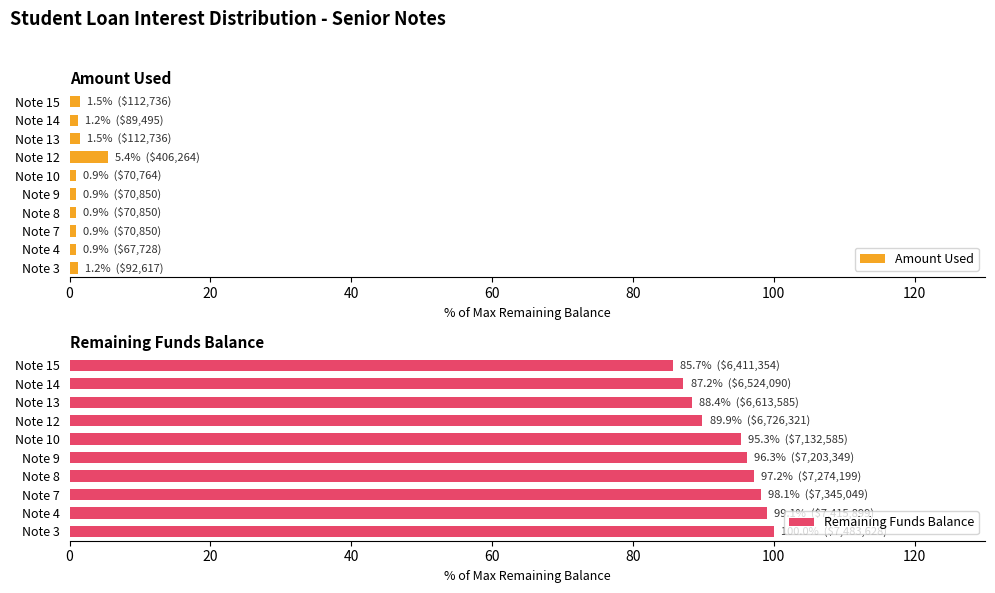

Reading left to right, extract all data points from this chart.

Amount Used: 1.2	0.9	0.9	0.9	0.9	0.9	5.4	1.5	1.2	1.5
Remaining Funds Balance: 100.0	99.1	98.1	97.2	96.3	95.3	89.9	88.4	87.2	85.7